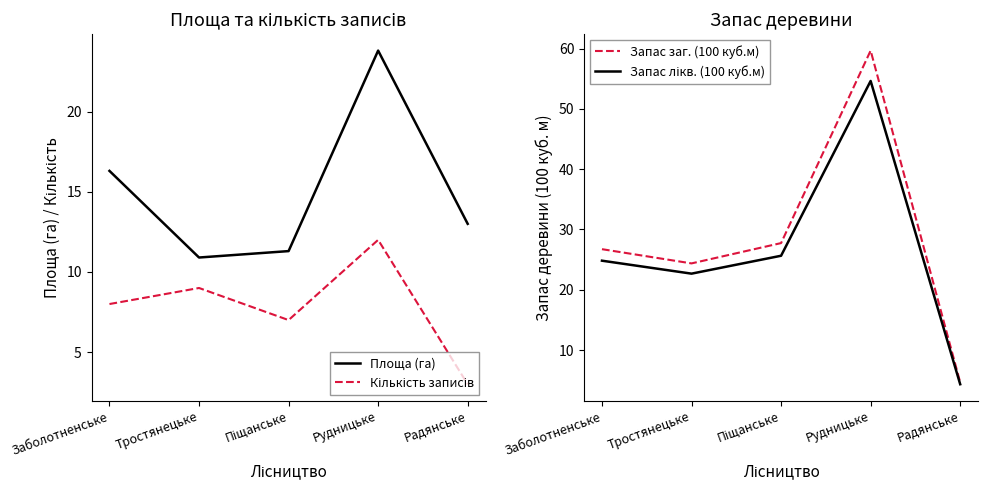

Where is the first local maximum for Кількість записів?

Тростянецьке